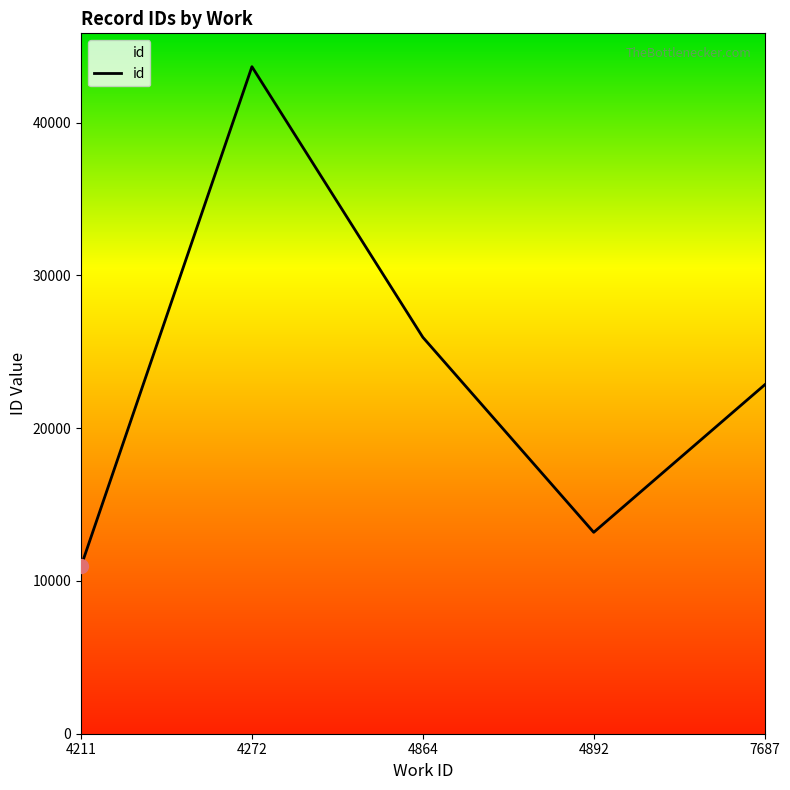

Is it true that the value at 4864 is 44818?

False